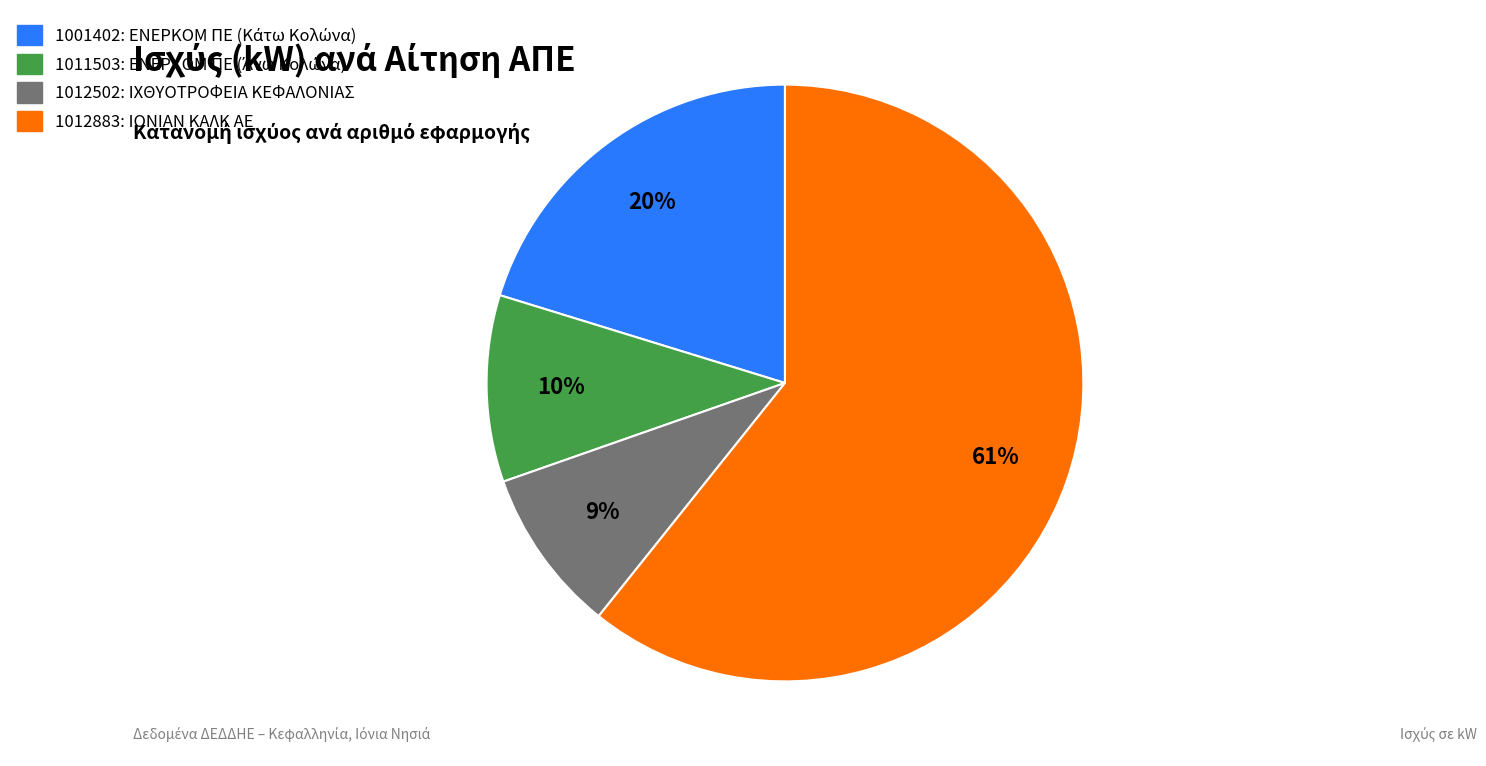

The 1012502 slice represents 1% of the pie. True or false?

False